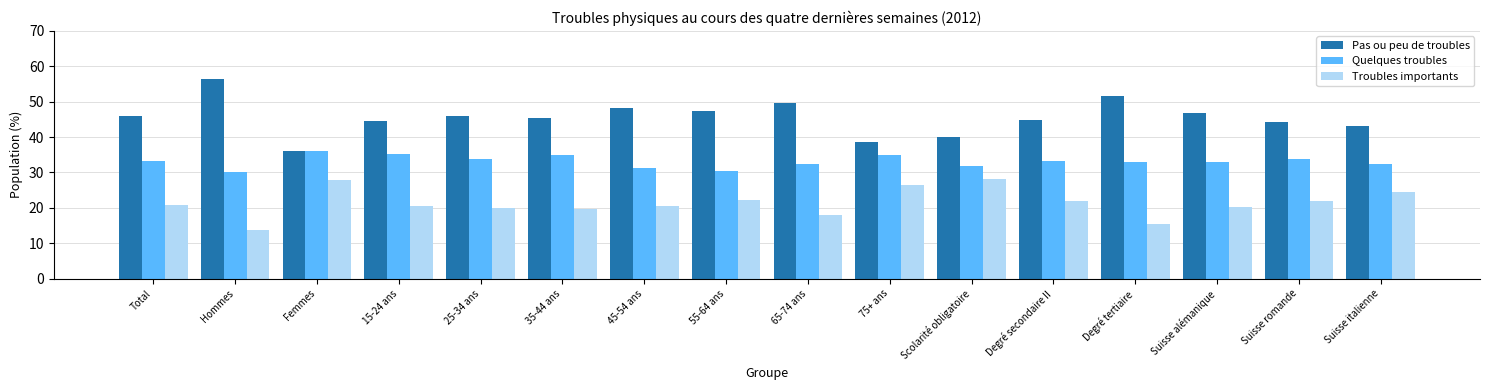

How many series are shown in this chart?

3